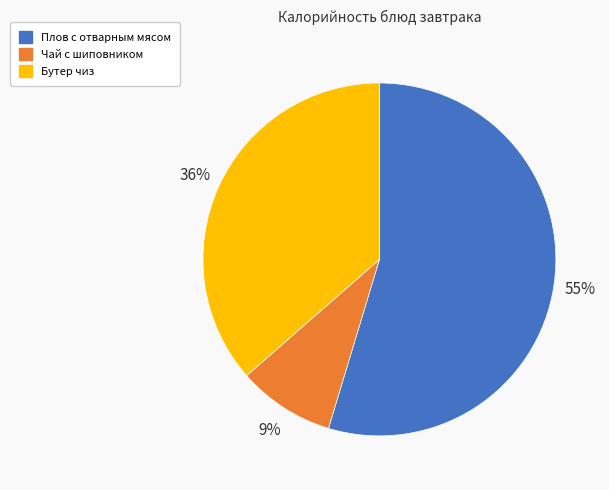

Is the sum of Чай с шиповником and Плов с отварным мясом greater than half?

Yes